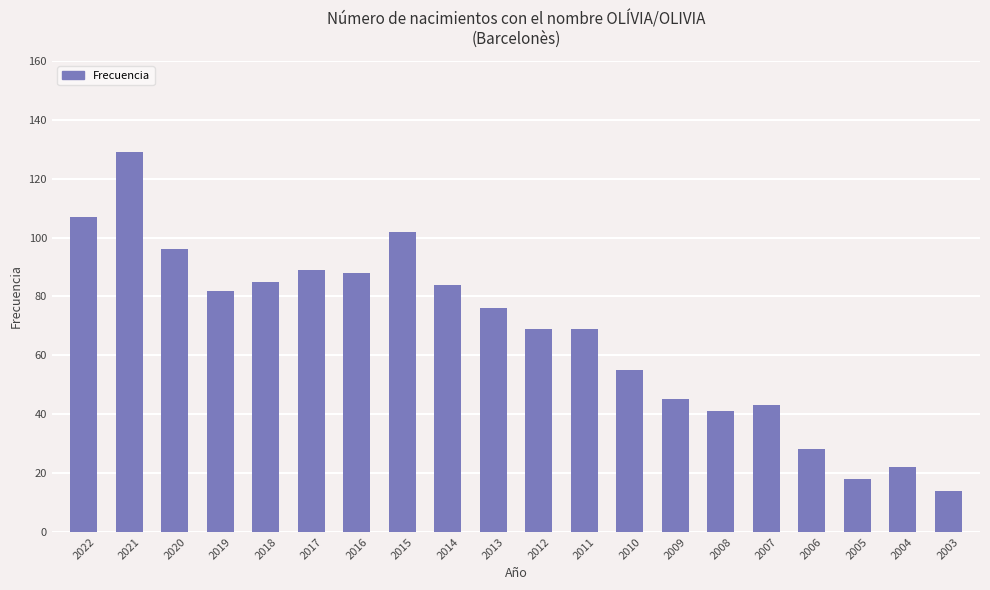

What is the value of the 15th bar from the left?

41